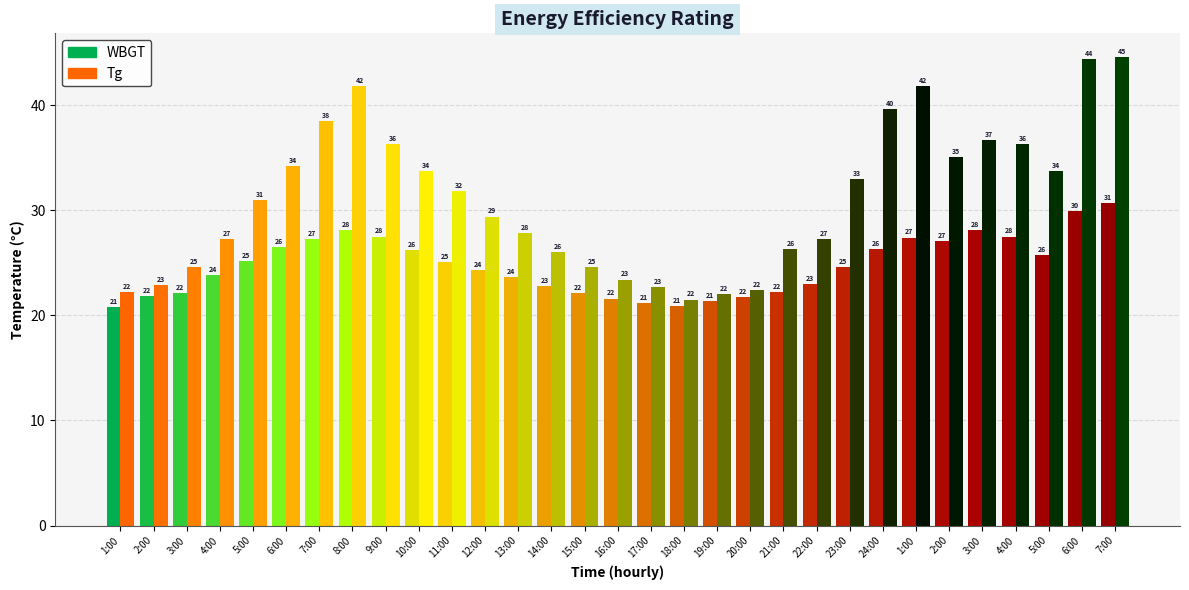

What is the average value of the WBGT series?

24.7